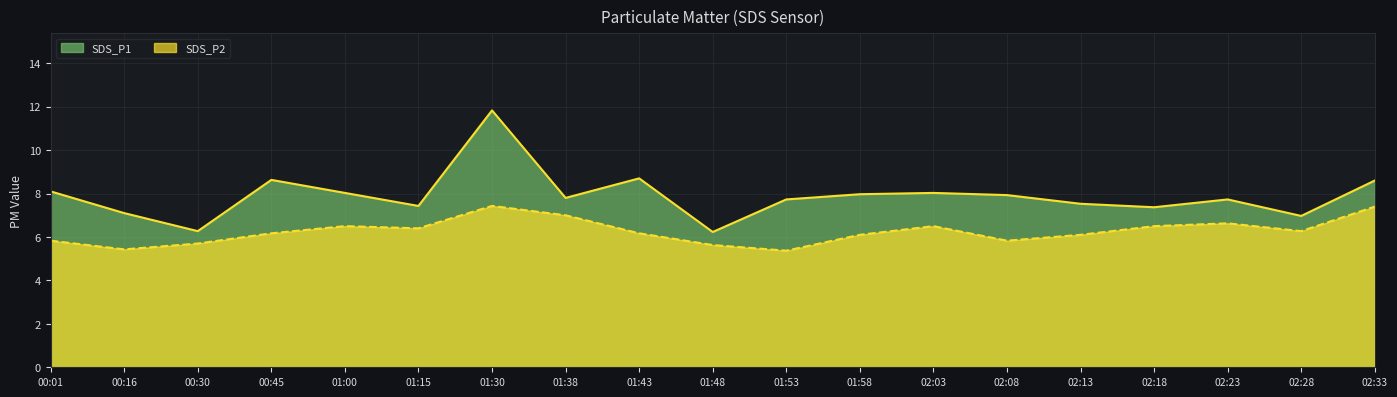

At how many categories does at least one series exceed 7?

16